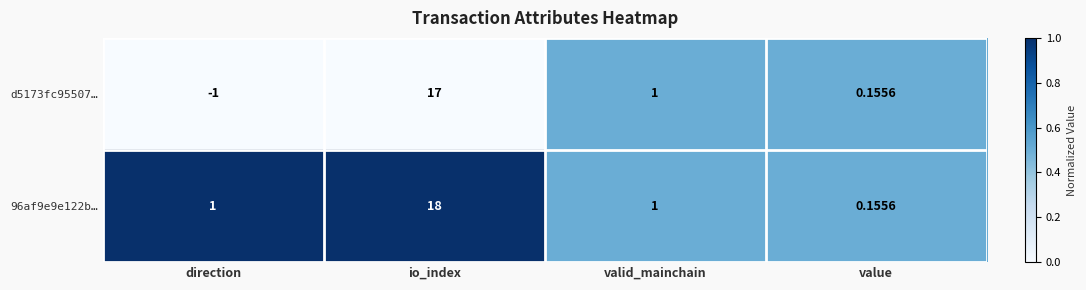

At which category is the sum across all series the highest?

io_index